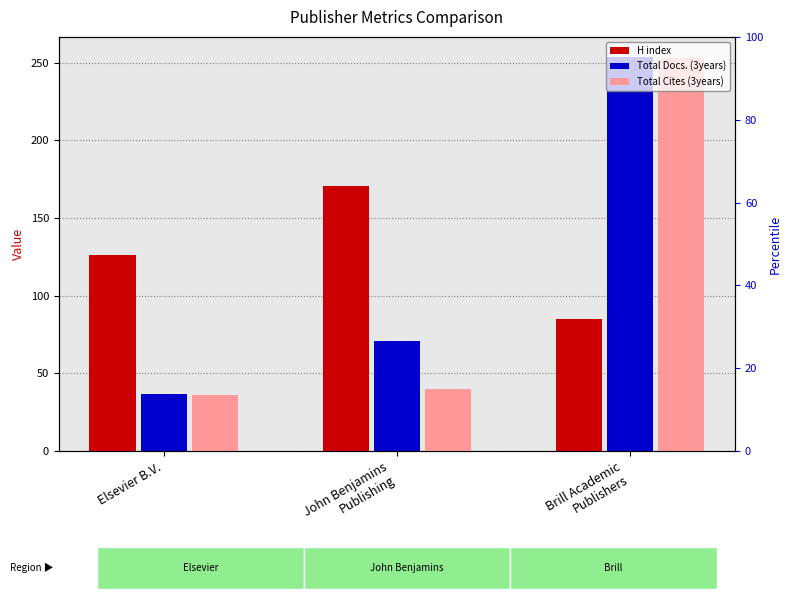

At which category is the sum across all series the highest?

Brill Academic
Publishers